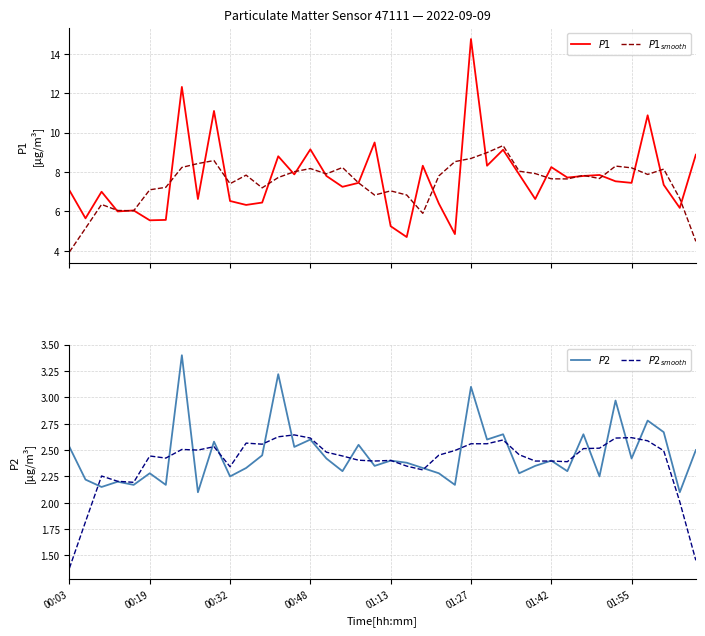

Which series has the widest spread of values?

$P1$